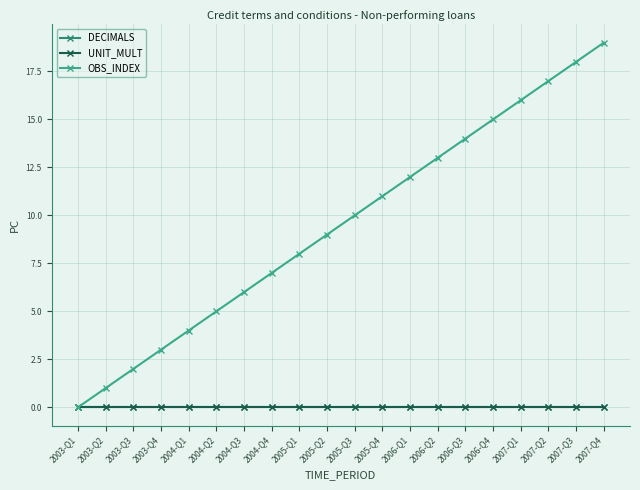

True or false: OBS_INDEX and UNIT_MULT intersect in this chart.

False